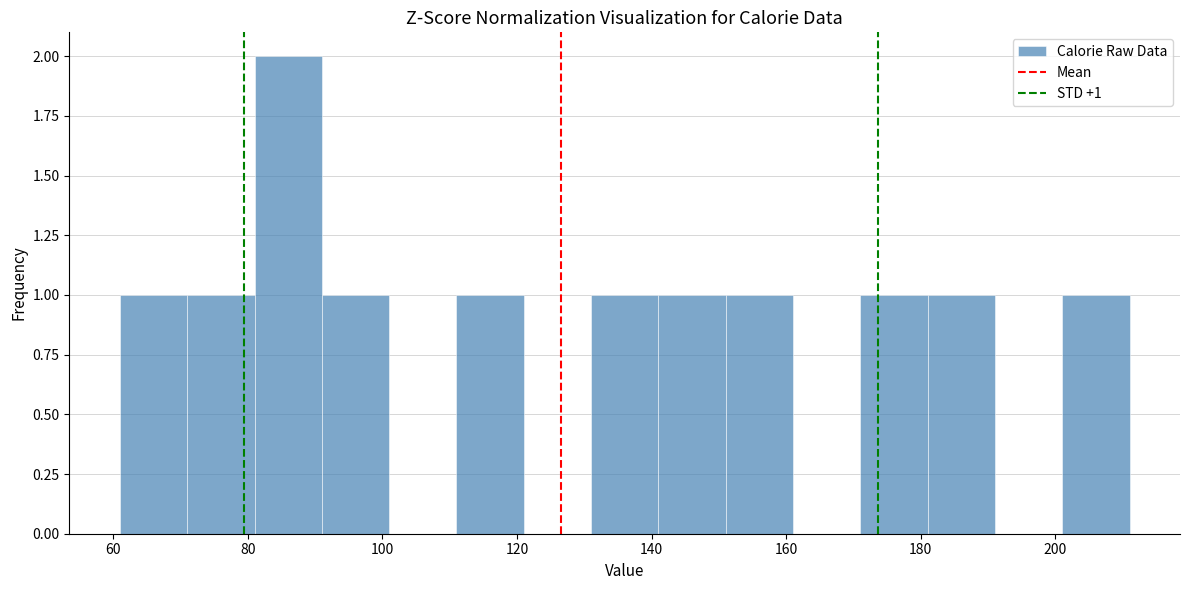

Over which range of the x-axis is the bar tallest?

81 to 91